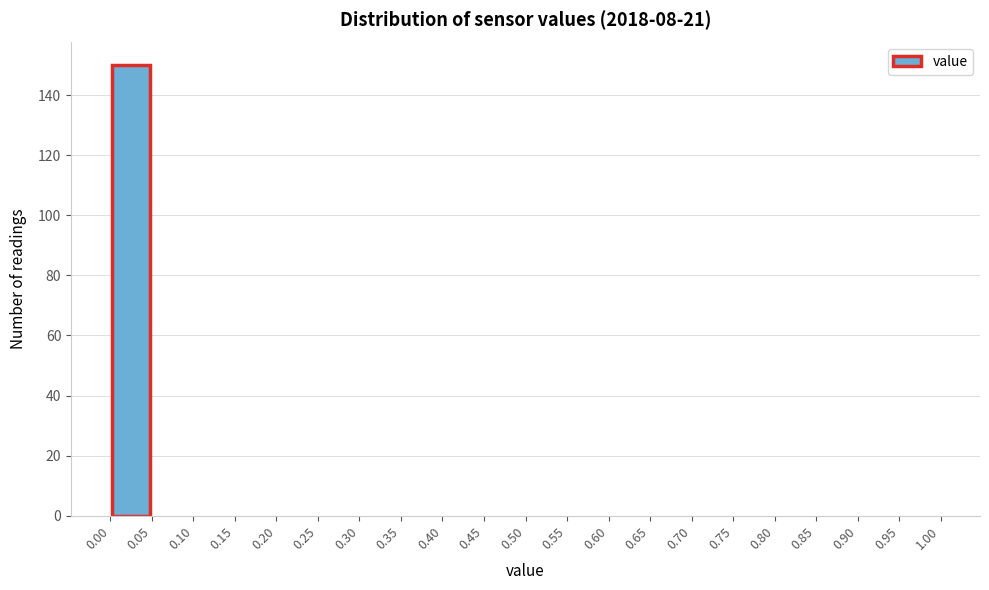

Reading left to right, list every bar in this chart as the range it spans on the x-axis followed by its height. The values are not printed on the chart, so give them approximately, as read against the axis.

0.00 to 0.05: 150
0.05 to 0.10: 0
0.10 to 0.15: 0
0.15 to 0.20: 0
0.20 to 0.25: 0
0.25 to 0.30: 0
0.30 to 0.35: 0
0.35 to 0.40: 0
0.40 to 0.45: 0
0.45 to 0.50: 0
0.50 to 0.55: 0
0.55 to 0.60: 0
0.60 to 0.65: 0
0.65 to 0.70: 0
0.70 to 0.75: 0
0.75 to 0.80: 0
0.80 to 0.85: 0
0.85 to 0.90: 0
0.90 to 0.95: 0
0.95 to 1.00: 0